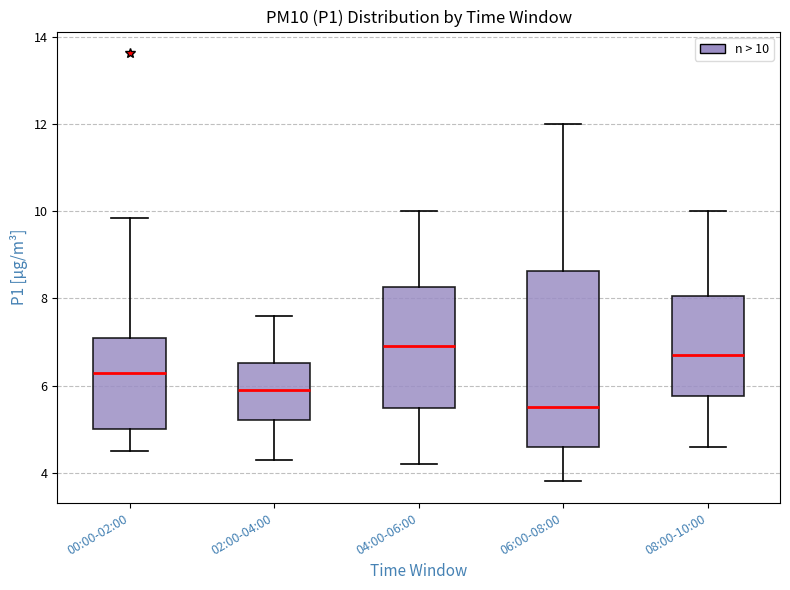

Where is the lower edge of the box for 06:00-08:00 on the y-axis? The values are not printed on the chart, so give them approximately, as read against the axis.

4.6